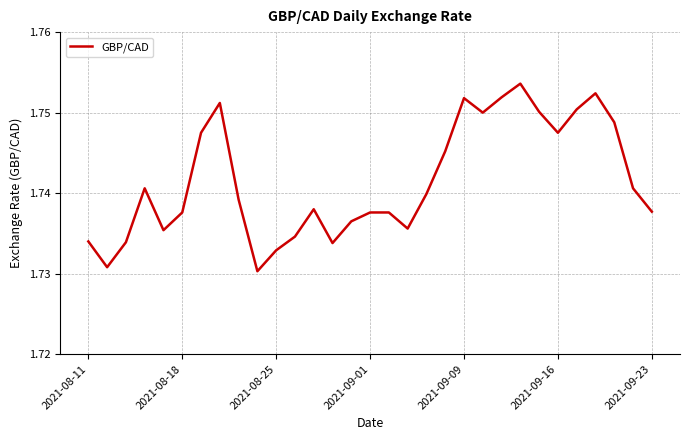

The value at 2021-08-11 is 0.5. True or false?

False